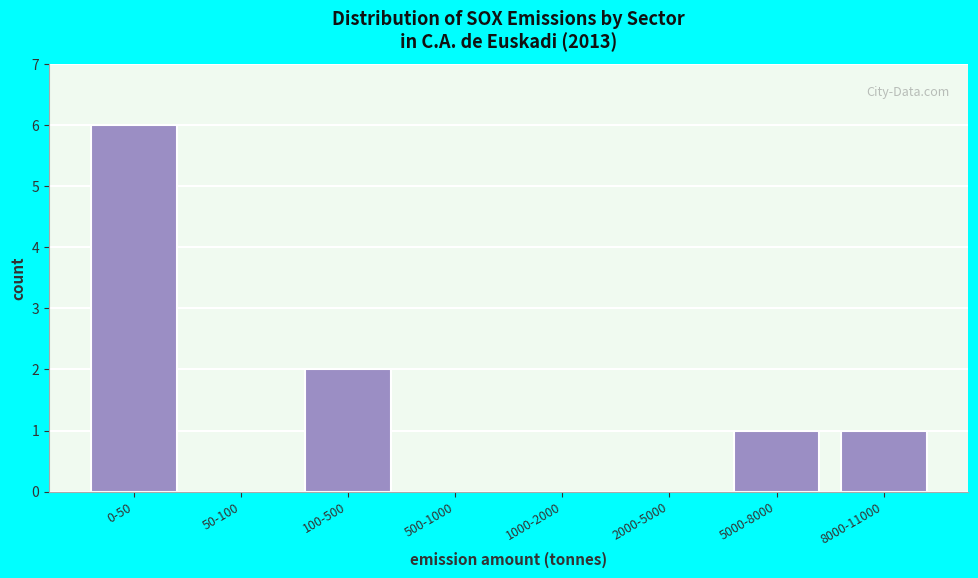

Approximately how many times larger is the value at 5000-8000 compared to 100-500?

0.5